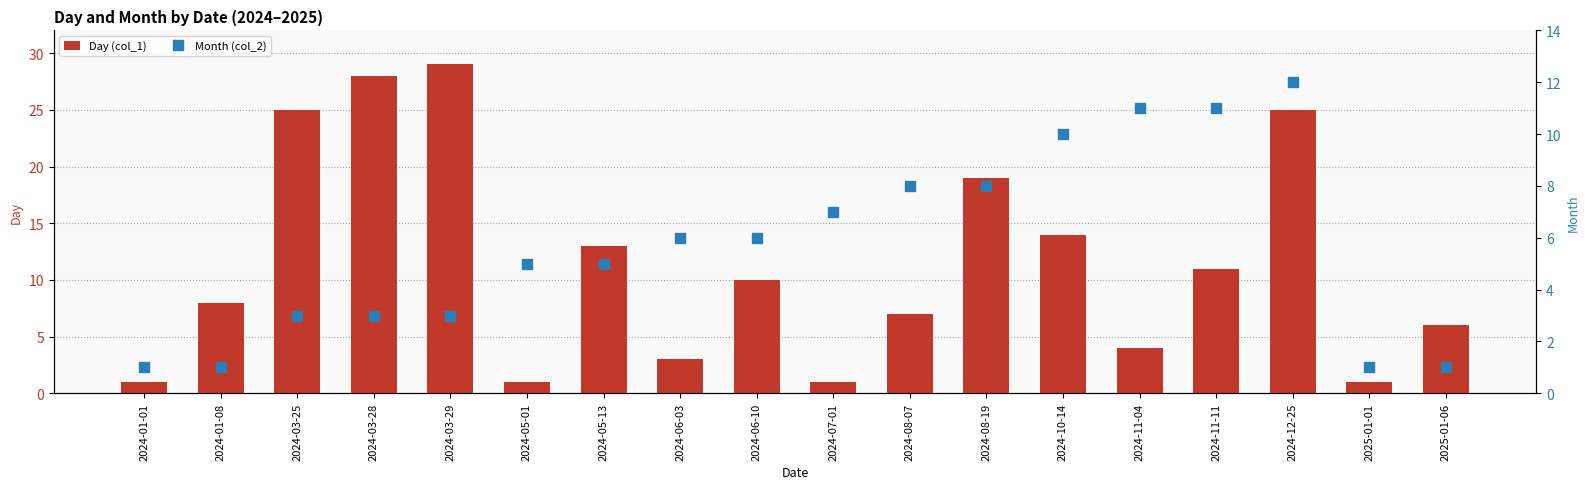

Which series has the largest range (max minus min)?

Day (col_1)